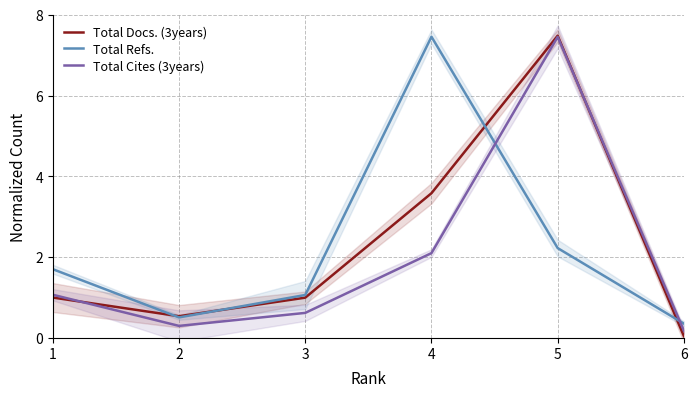

How many data points in Total Docs. (3years) are above 1?

3